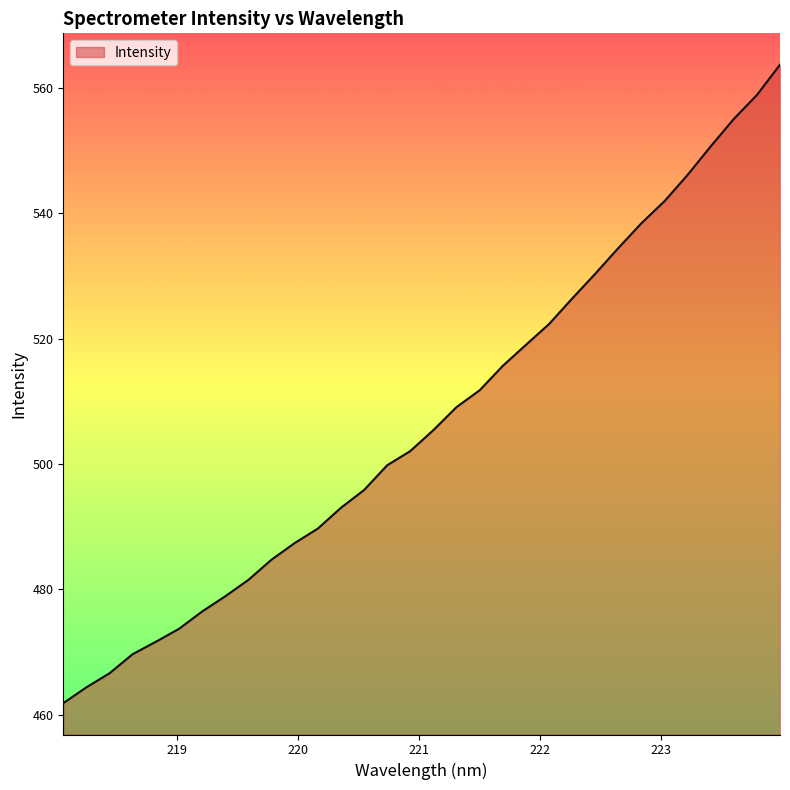

What is the minimum value shown in the chart?

461.9